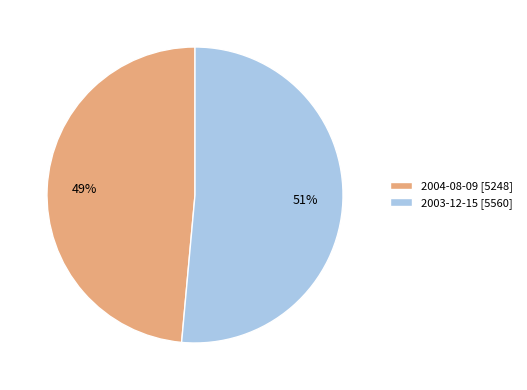

Is the sum of 2003-12-15 [5560] and 2004-08-09 [5248] greater than half?

Yes